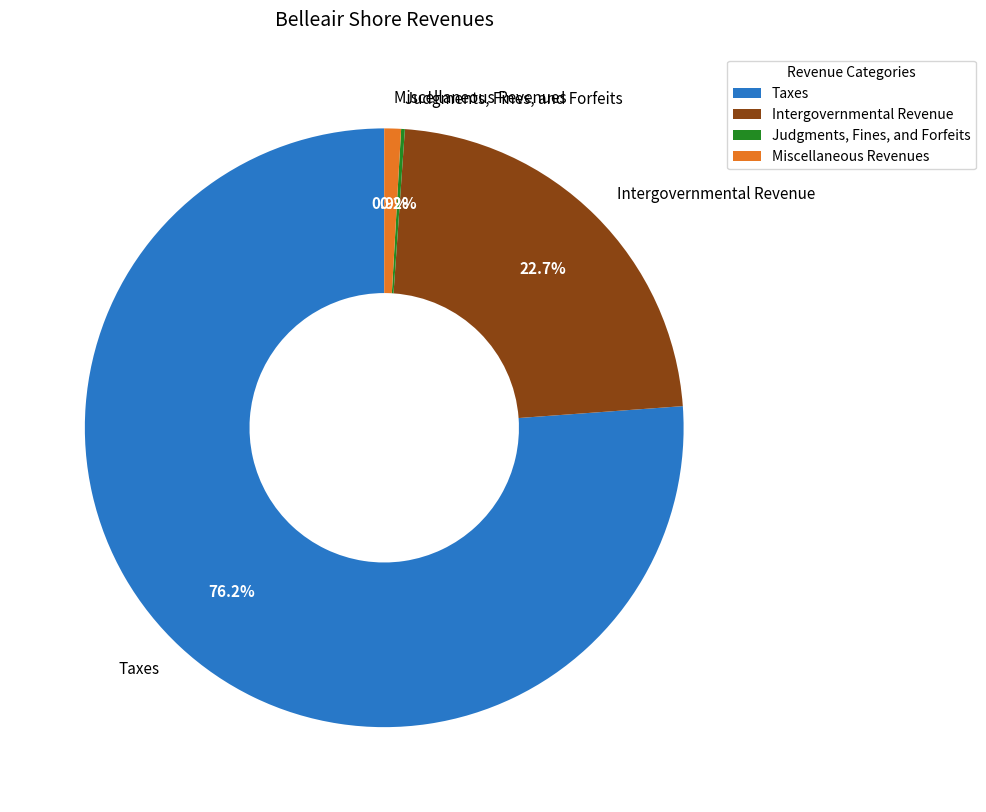

What is the majority slice?

Taxes